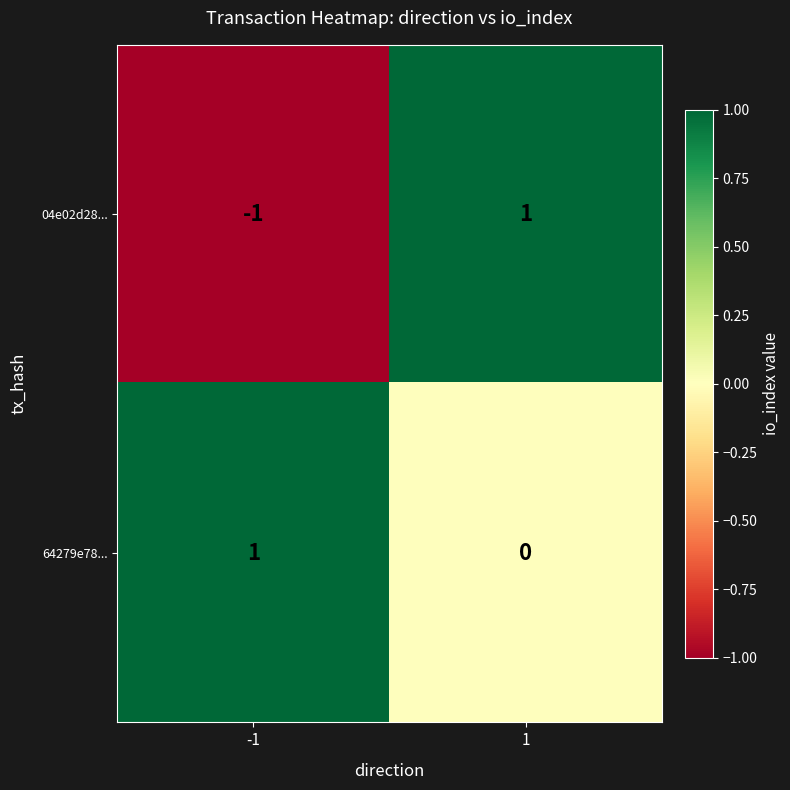

Is the value of 04e02d28... at -1 greater than the value of 64279e78... at 1?

No